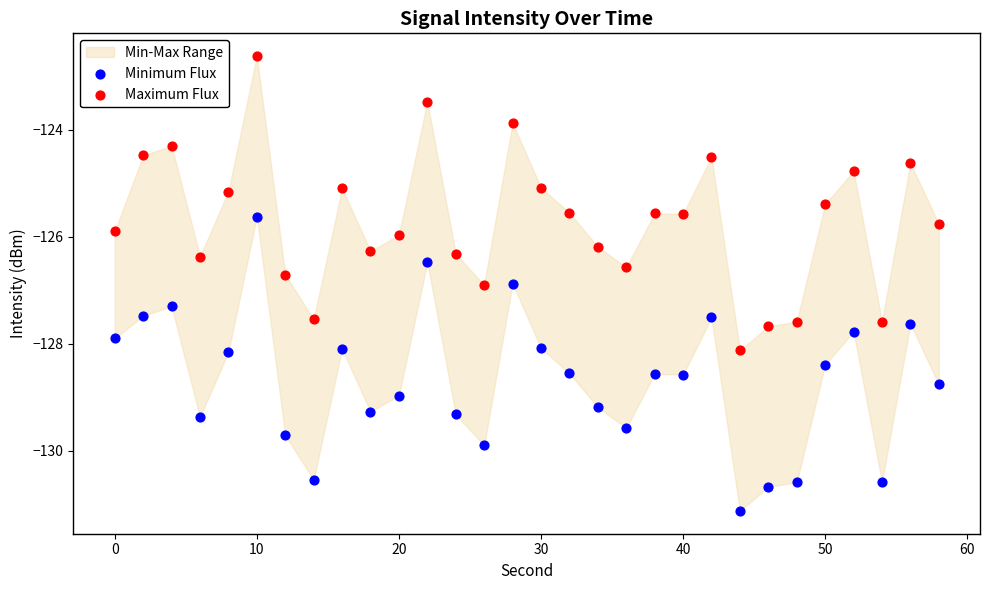

Across all data points, what is the range of Y values (max minus min)?

8.5